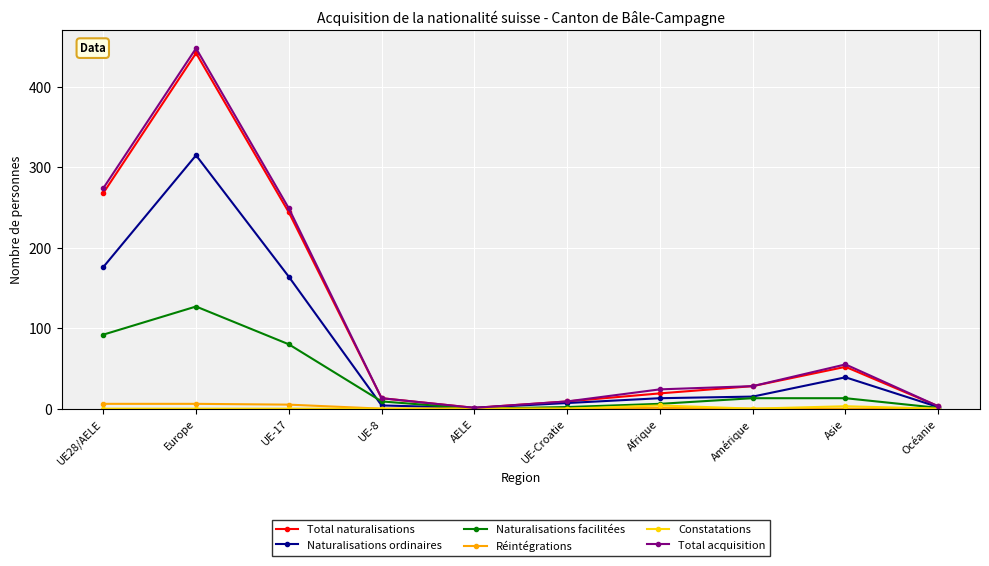

What is the sum of all Total naturalisations values?

1079